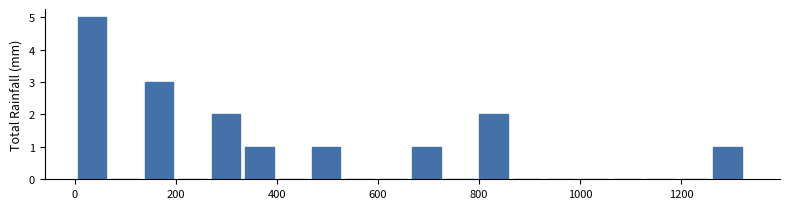

Read against the x-axis, roughly where is the centre of the tallest bar?

40